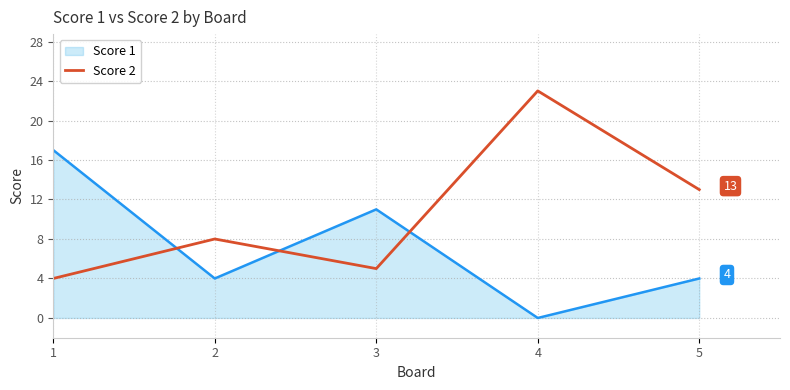

Which series changed the most between 1 and 3?

Score 1